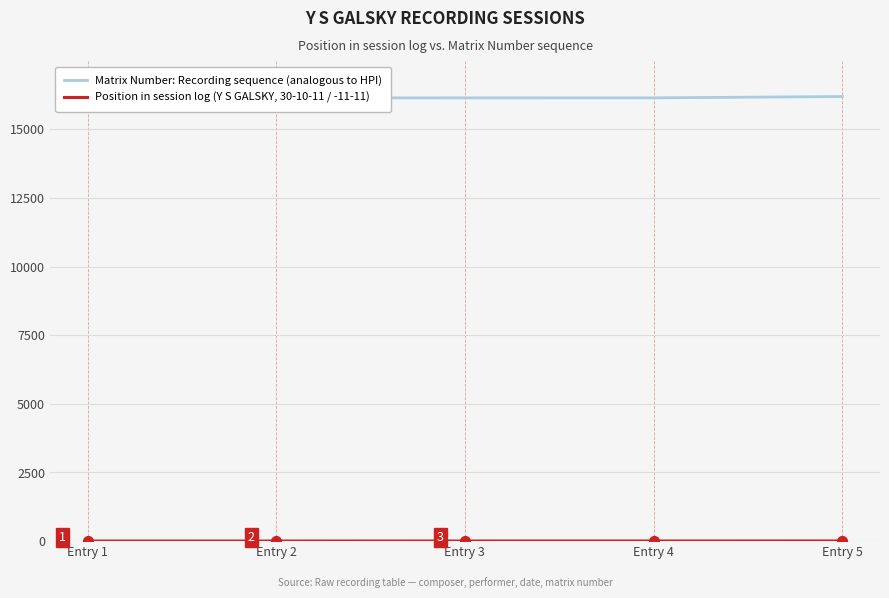

What are all the series names shown in the legend?

Matrix Number: Recording sequence (analogous to HPI), Position in session log (Y S GALSKY, 30-10-11 / -11-11)